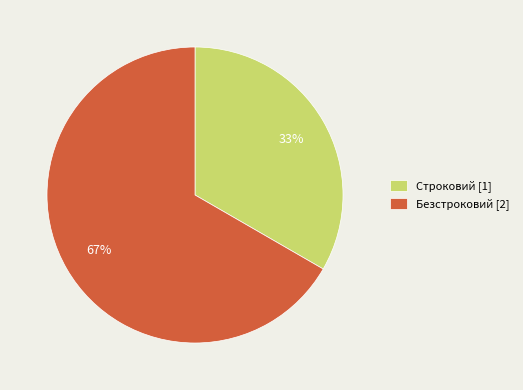

To the nearest percent, what is the combined percentage of Строковий and Безстроковий?

100%